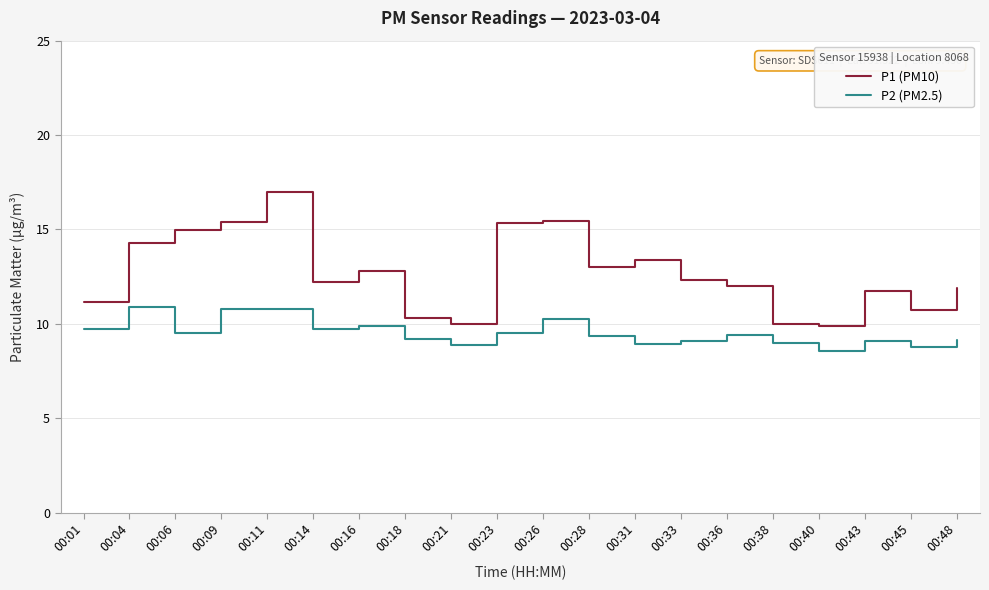

What is the maximum value shown in the chart?

17.0